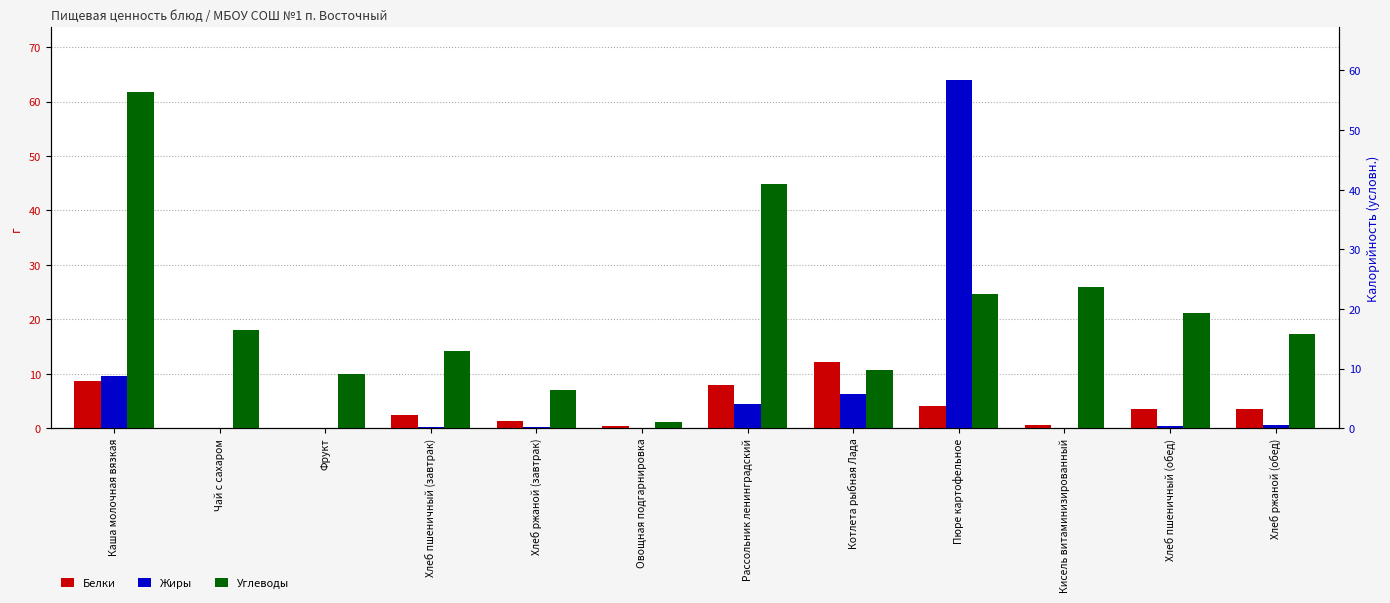

List the labels in order of Углеводы value, largest first.

Каша молочная вязкая, Рассольник ленинградский, Кисель витаминизированный, Пюре картофельное, Хлеб пшеничный (обед), Чай с сахаром, Хлеб ржаной (обед), Хлеб пшеничный (завтрак), Котлета рыбная Лада, Фрукт, Хлеб ржаной (завтрак), Овощная подгарнировка